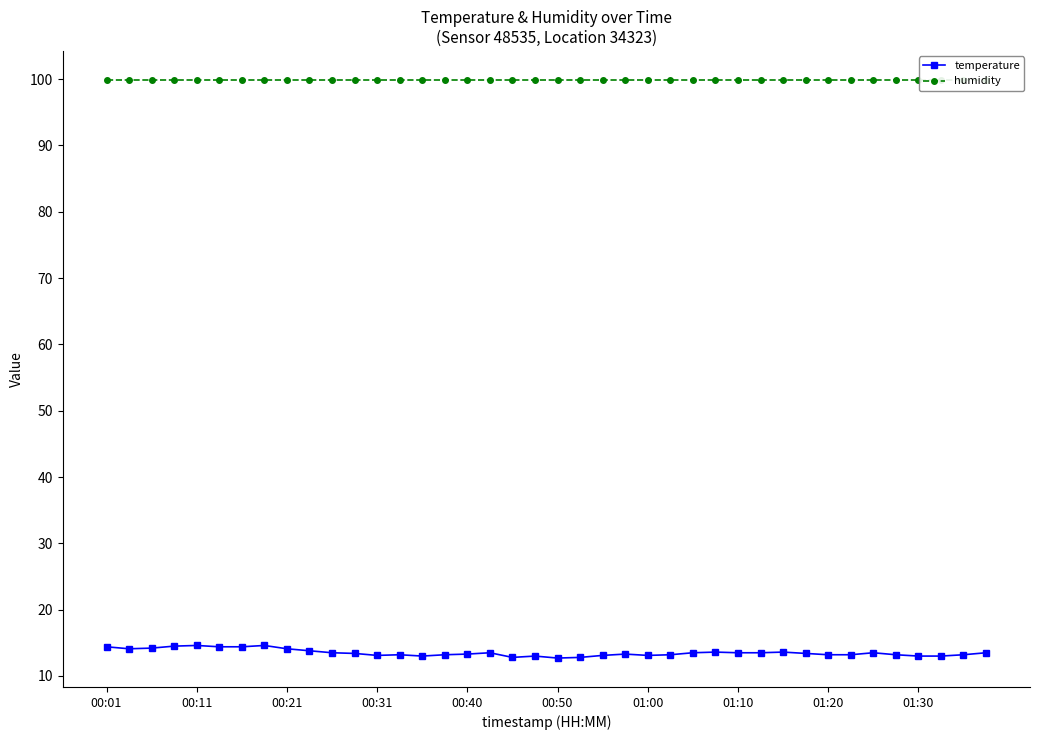

What is the difference between the maximum and minimum values in the temperature series?

1.9